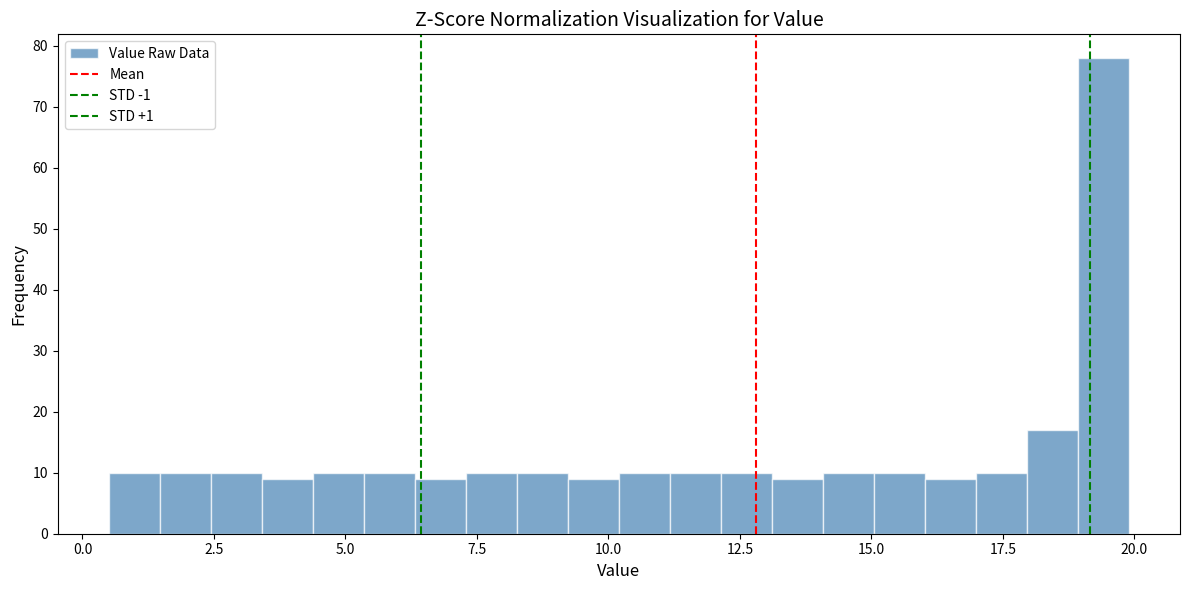

Read against the x-axis, roughly where is the centre of the tallest bar?

19.5